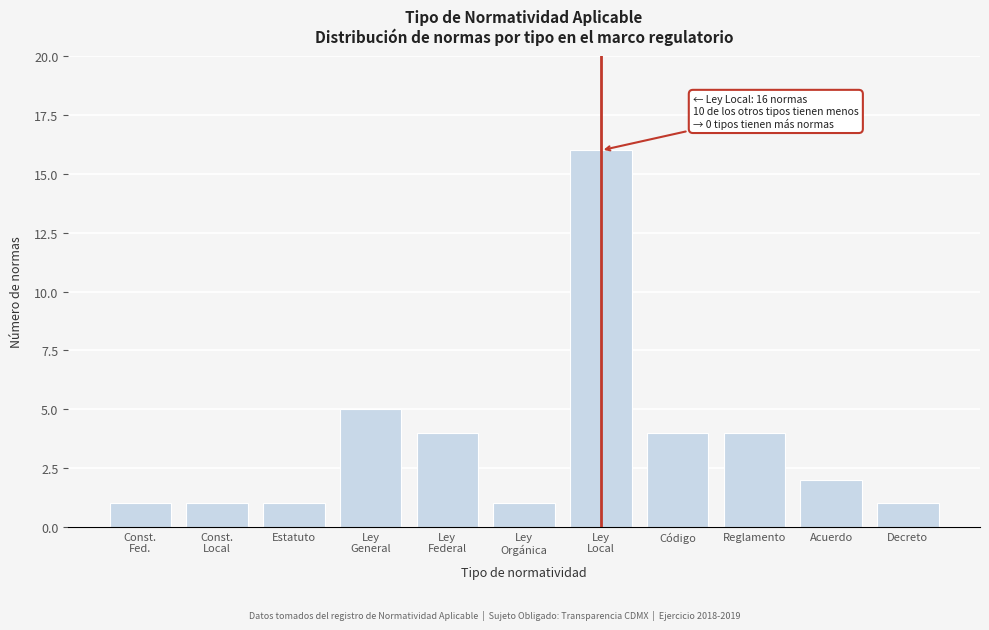

Reading left to right, transcribe all the data shown in this chart.

1	1	1	5	4	1	16	4	4	2	1